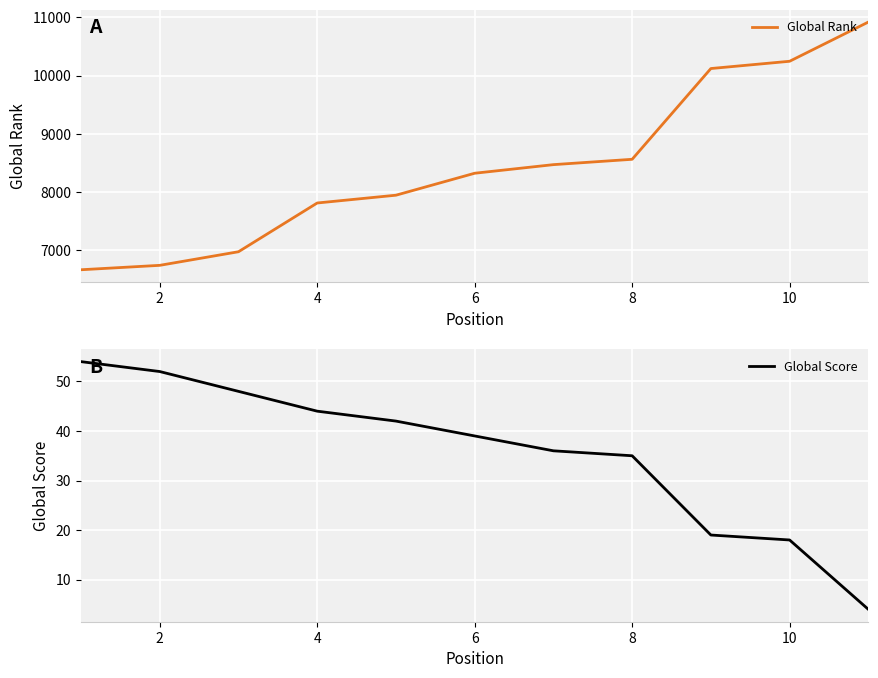

The value of Global Rank at 8 is 8559. True or false?

True